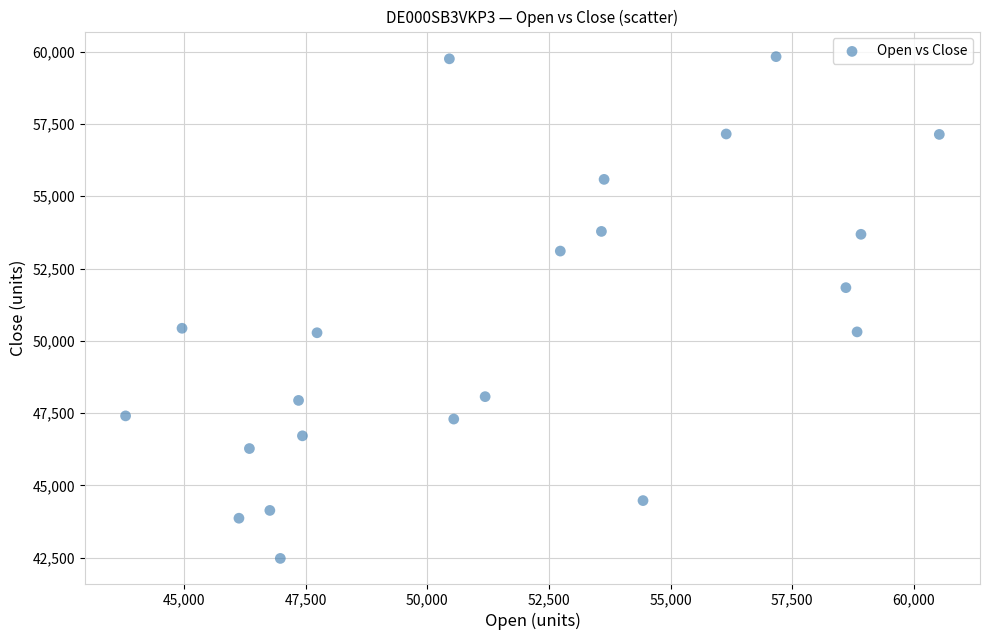

What is the range of X values (max minus min)?

16725